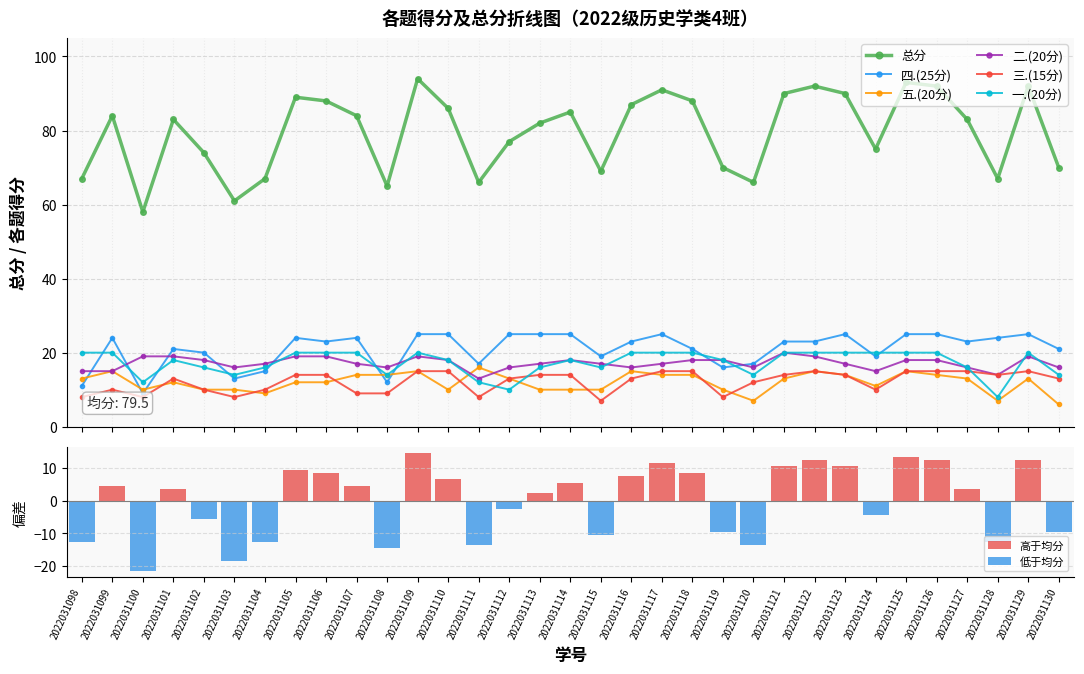

How many groups of bars are there?

33